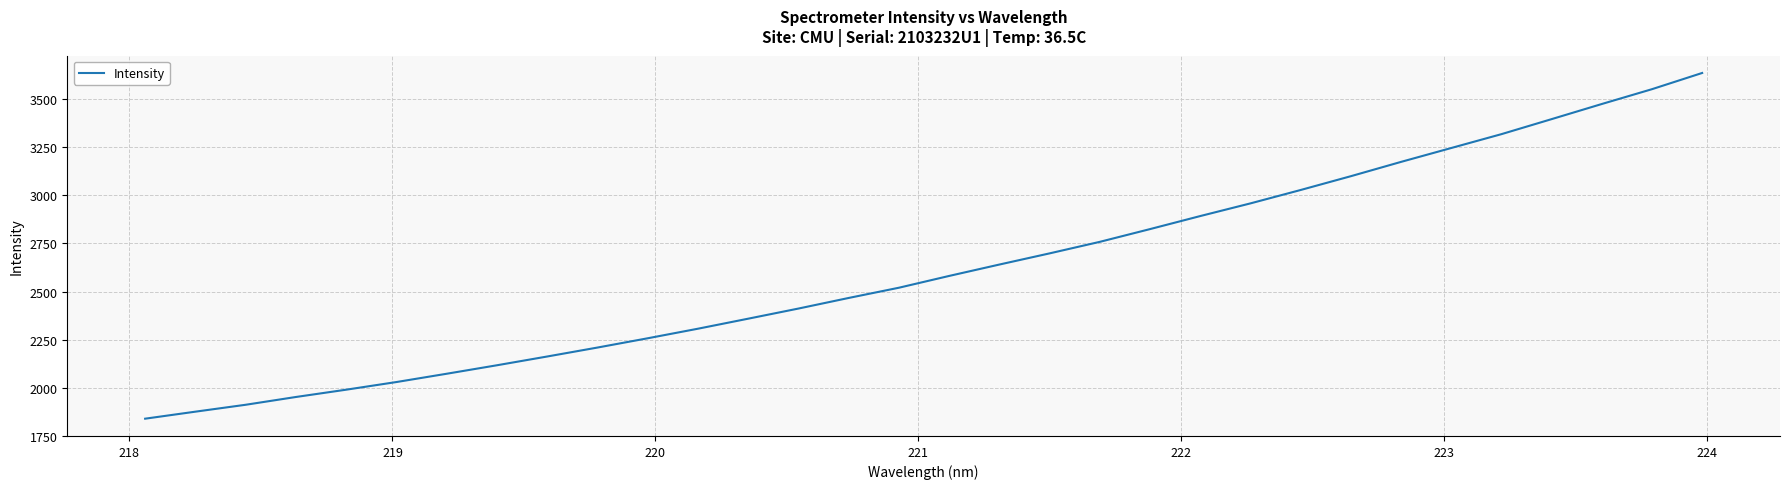

What is the difference between the maximum and minimum values?

1798.1